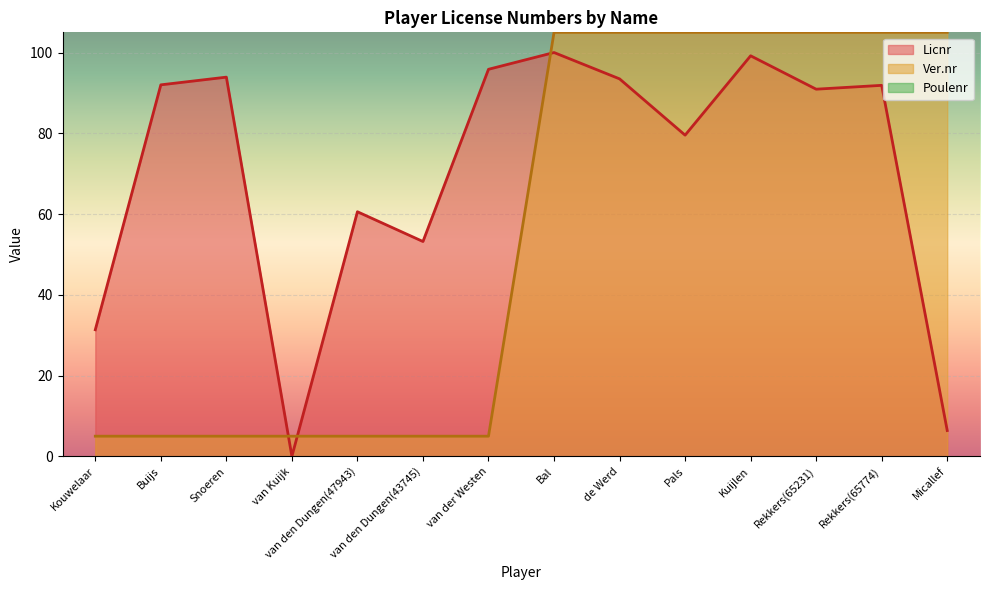

Which category has the highest value across all series?

Bal